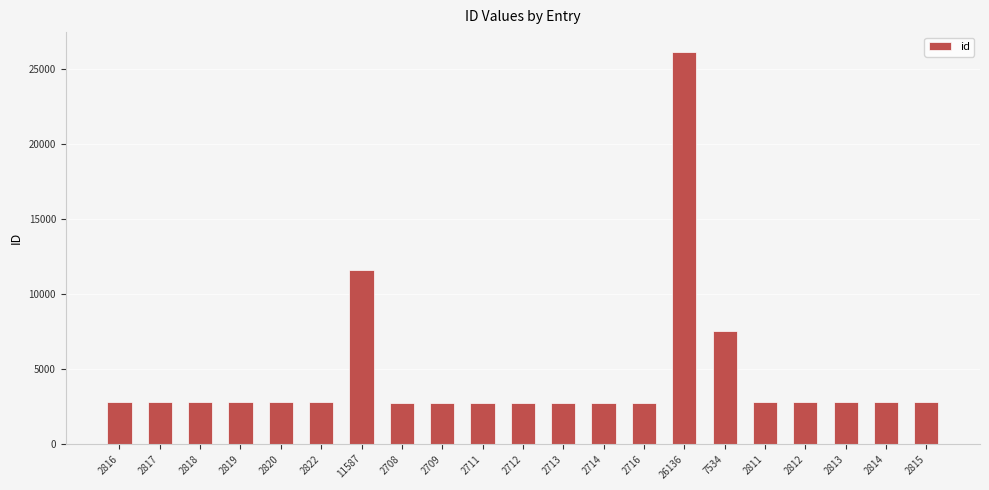

What is the difference between the maximum and minimum values?

23428